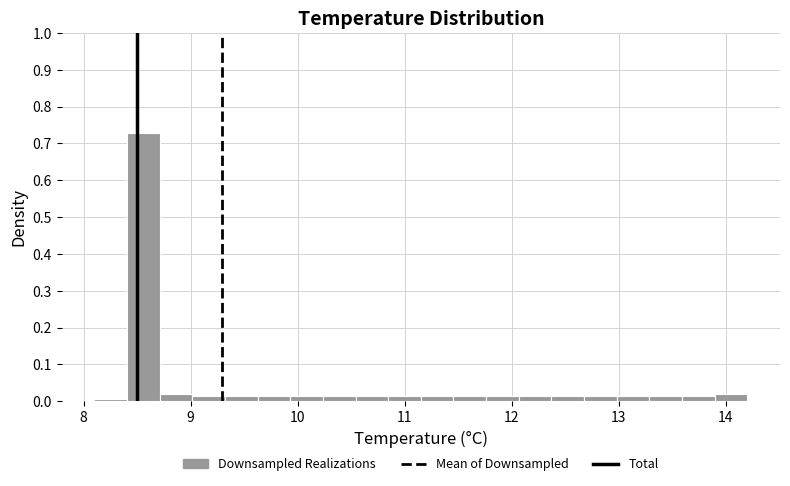

Around what value on the x-axis is the tallest bar? Give the approximate position of its centre, as read against the axis.

8.6